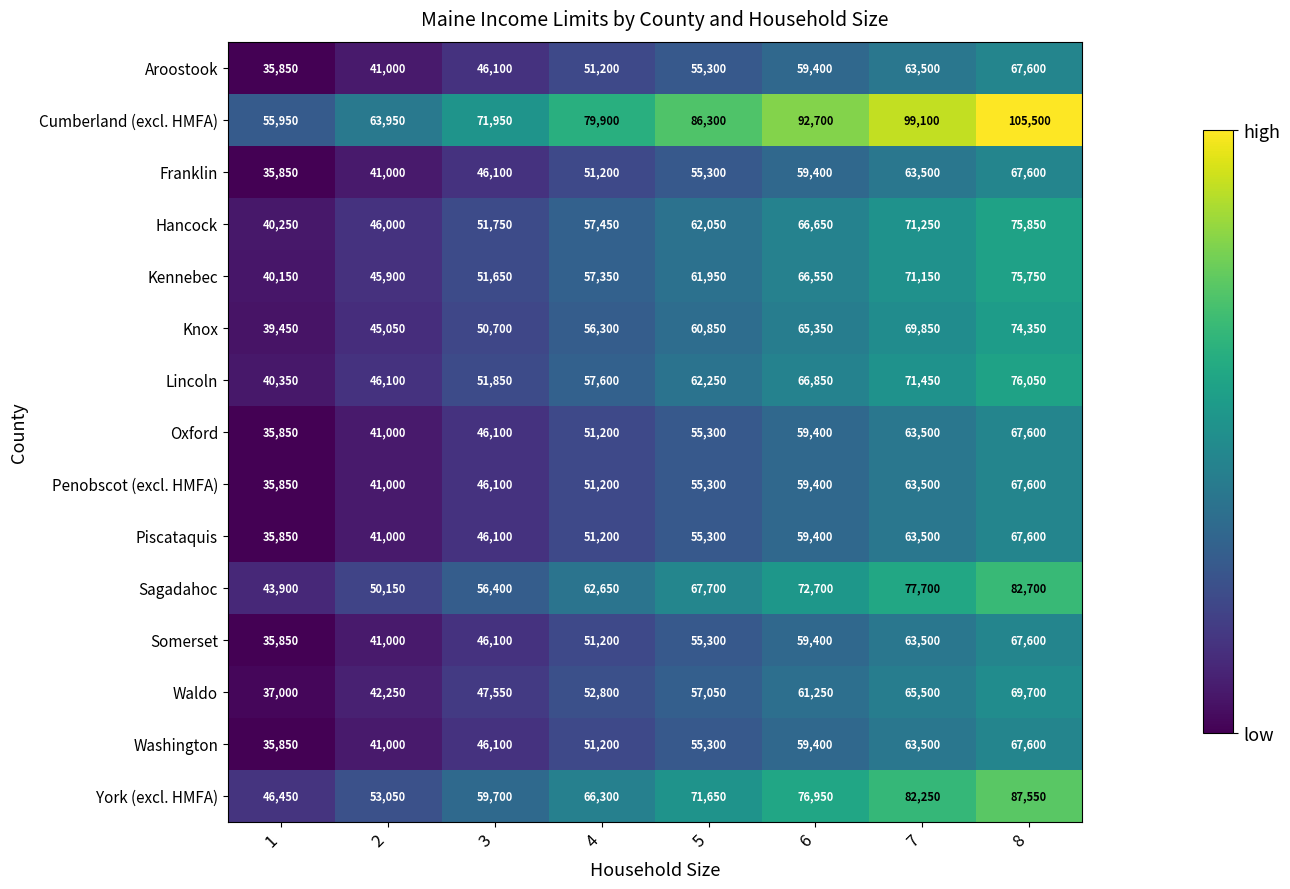

At which label is Knox closest to 56900?

4